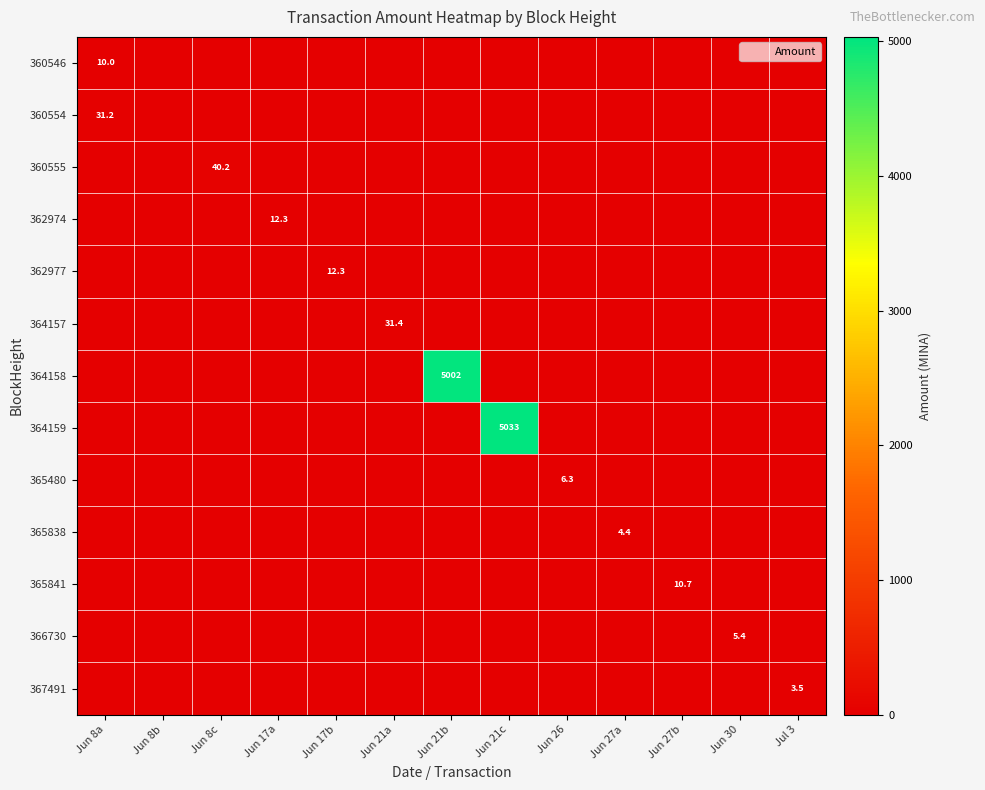

At which category does the chart reach its minimum across all series?

Jun 8b